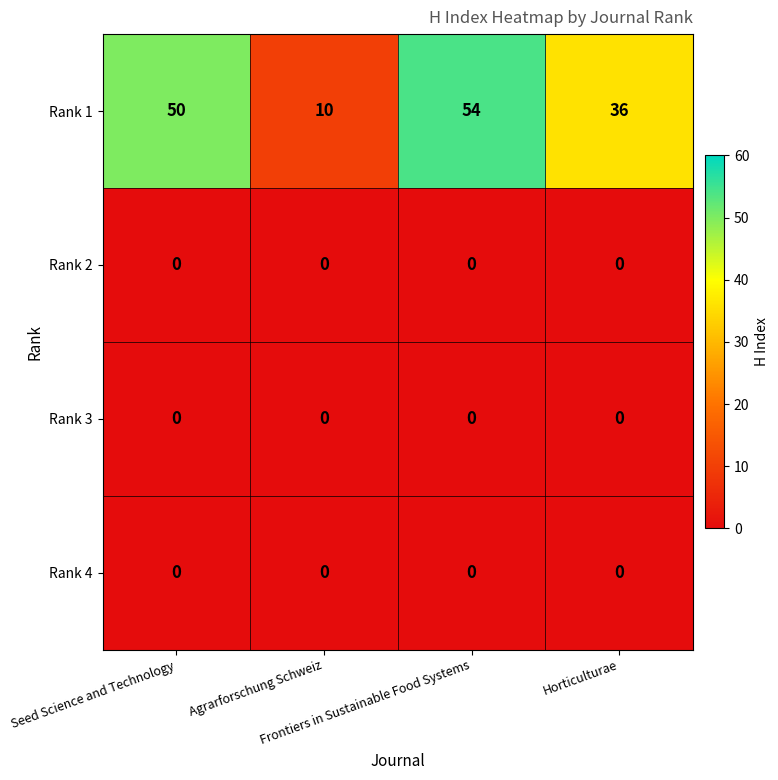

How many series are shown in this chart?

4